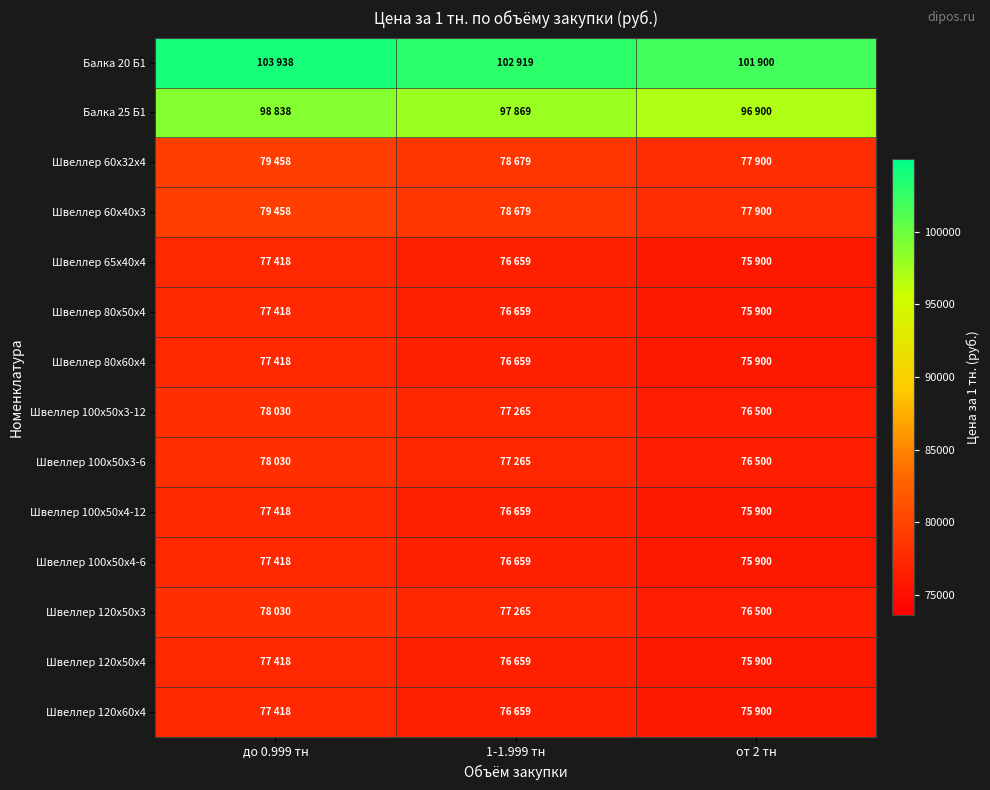

What is the total value across all series at от 2 тн?

1115400